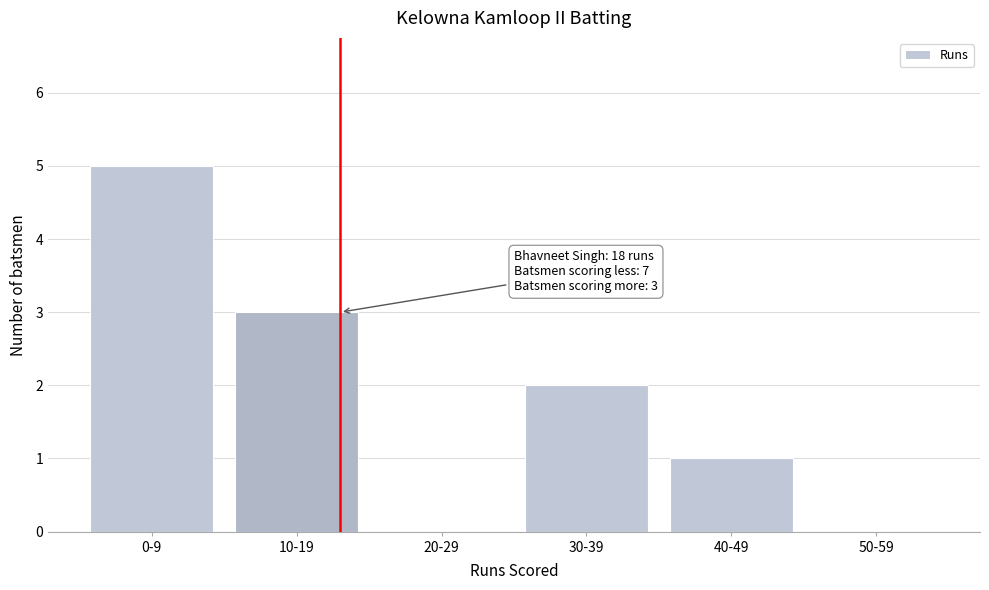

Reading left to right, transcribe all the data shown in this chart.

0-9=5	10-19=3	20-29=0	30-39=2	40-49=1	50-59=0